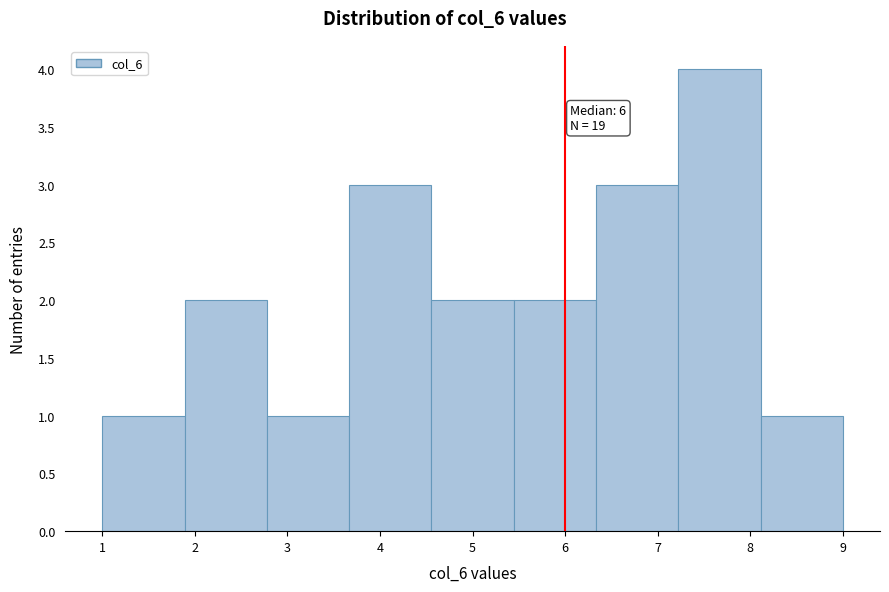

Which range on the x-axis has the tallest bar?

7.2 to 8.1